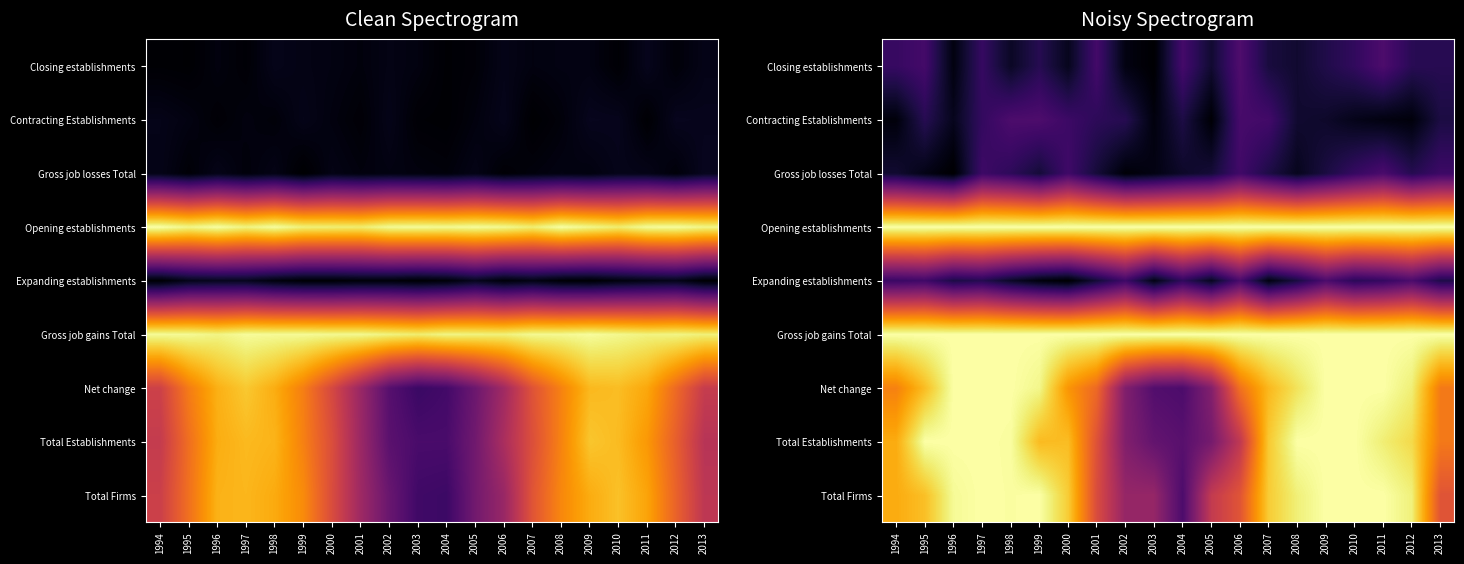

What is the minimum value shown in the chart?

0.3